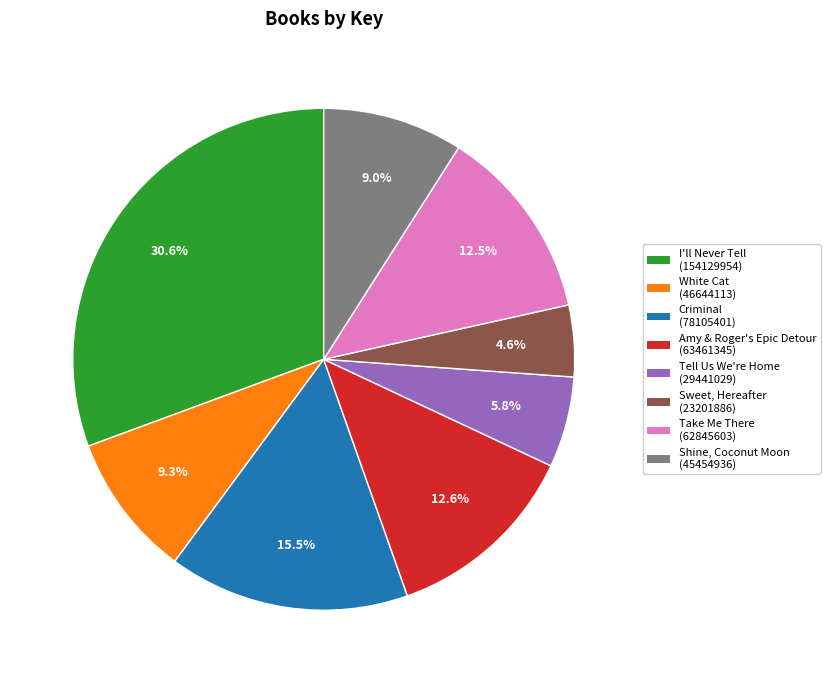

Is the sum of Sweet, Hereafter and Tell Us We're Home greater than half?

No